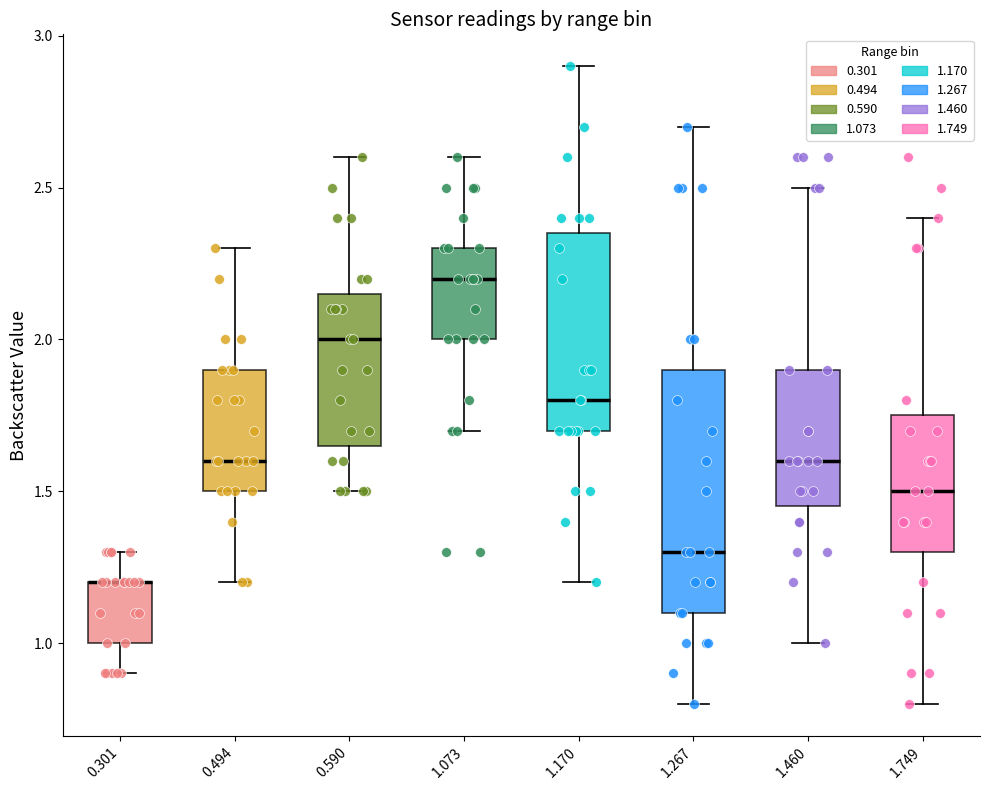

Reading left to right, transcribe this box plot: for each box, give where its median line is, the range the box spans, and where its two whiskers end, as read against the y-axis. The values are not printed on the chart, so give them approximately, as read against the axis.

0.301: median 1.20 (drawn on the box's upper edge), box 1.00 to 1.20, whiskers 0.90 to 1.30
0.494: median 1.60, box 1.50 to 1.90, whiskers 1.20 to 2.30
0.590: median 2.00, box 1.65 to 2.15, whiskers 1.50 to 2.60
1.073: median 2.20, box 2.00 to 2.30, whiskers 1.70 to 2.60
1.170: median 1.80, box 1.70 to 2.35, whiskers 1.20 to 2.90
1.267: median 1.30, box 1.10 to 1.90, whiskers 0.80 to 2.70
1.460: median 1.60, box 1.45 to 1.90, whiskers 1.00 to 2.50
1.749: median 1.50, box 1.30 to 1.75, whiskers 0.80 to 2.40